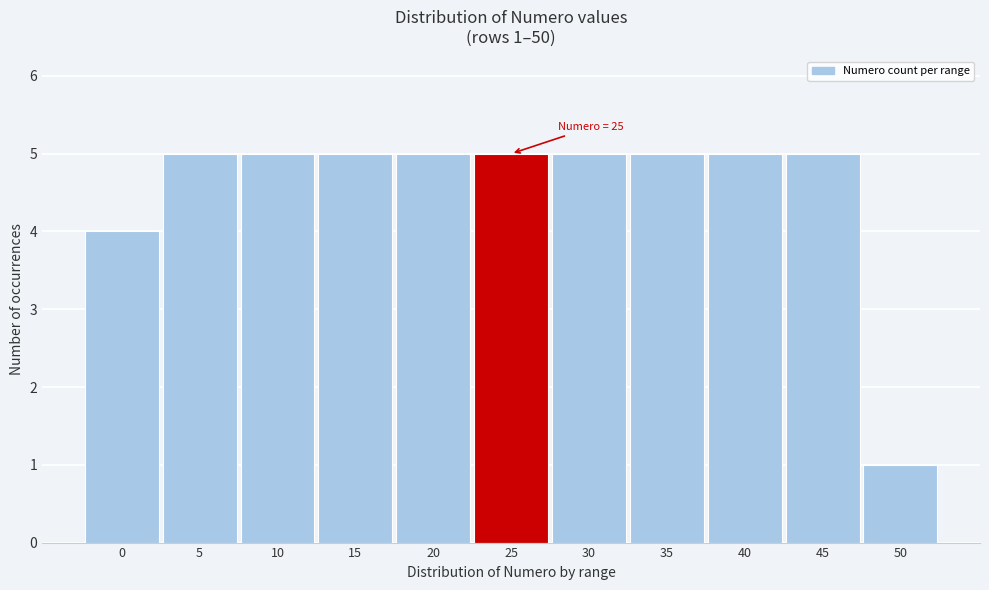

Reading right to left, transcribe all the data shown in this chart.

50=1	45=5	40=5	35=5	30=5	25=5	20=5	15=5	10=5	5=5	0=4